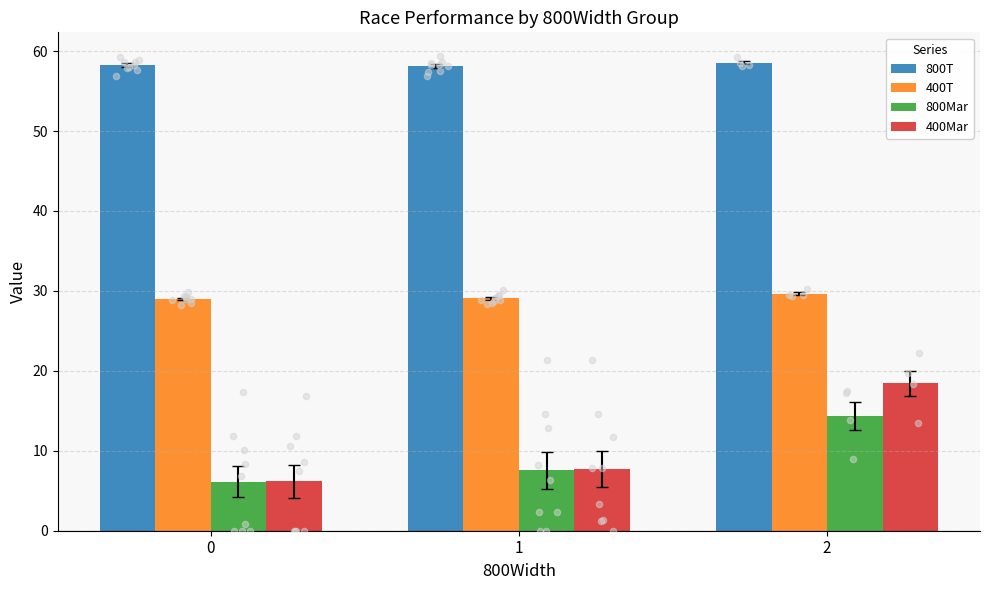

Which series has the largest total across all categories?

800T